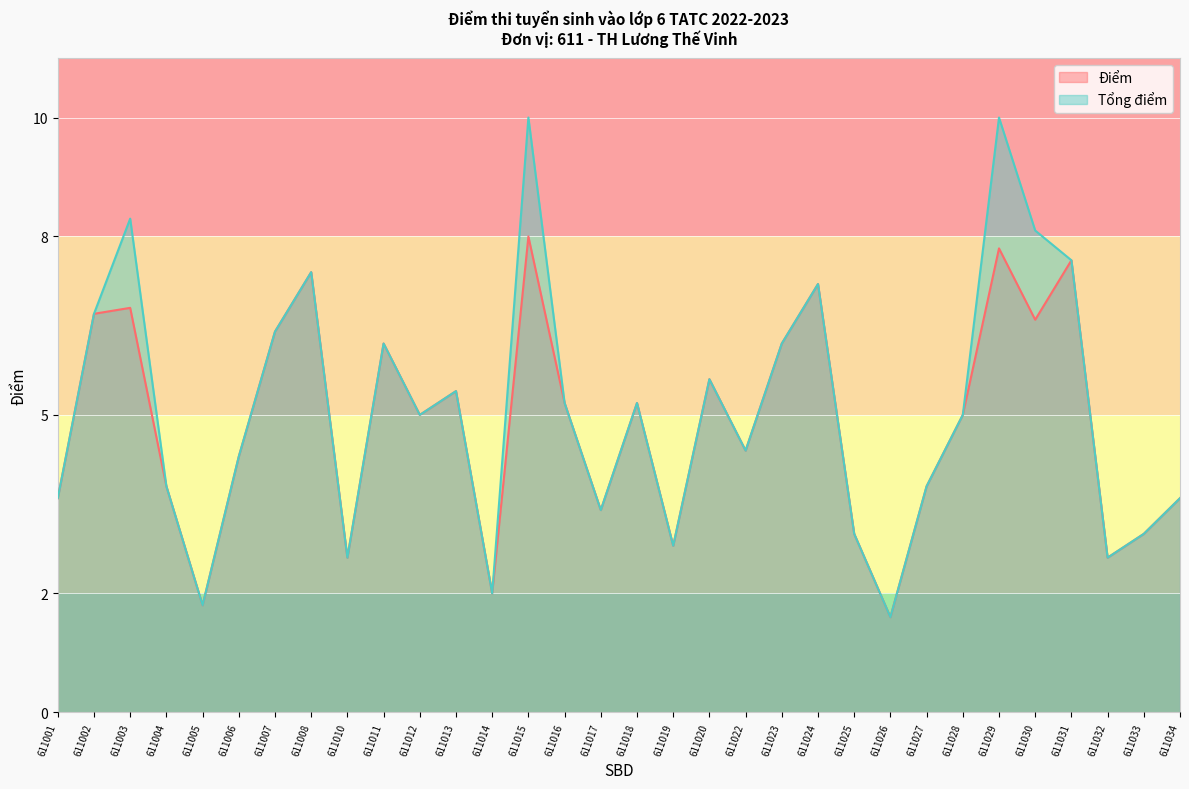

What is the average value of the Tổng điểm series?

5.1